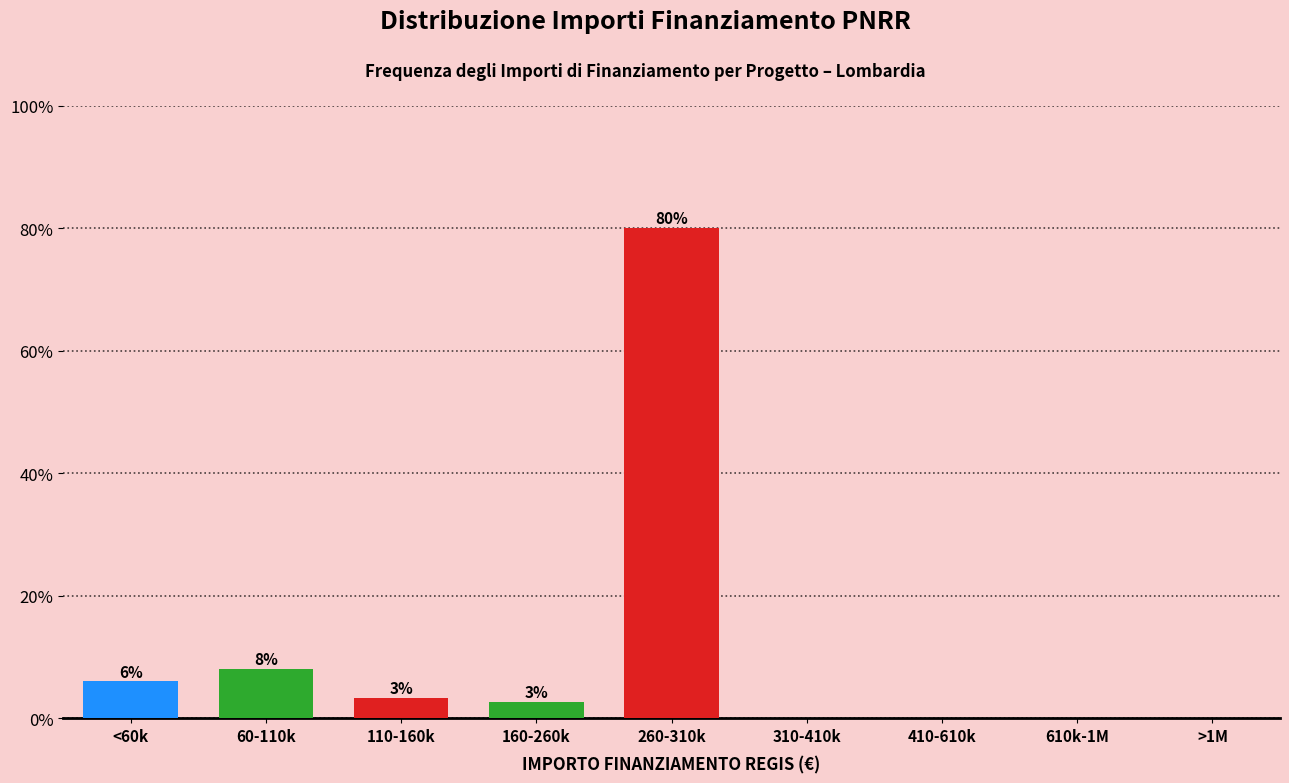

At which category does the chart reach its peak across all series?

260-310k